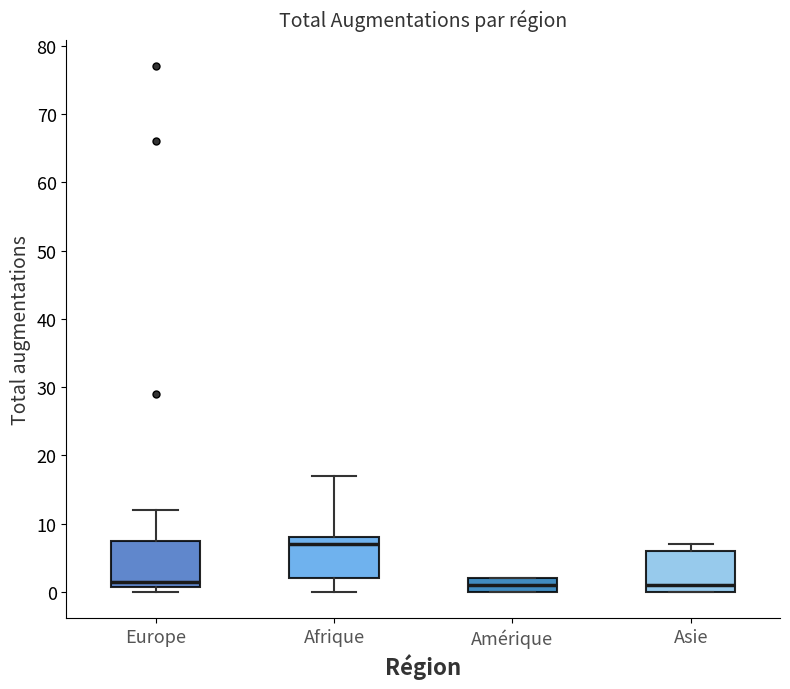

Where does the upper whisker of the box for Europe end on the y-axis? The values are not printed on the chart, so give them approximately, as read against the axis.

12